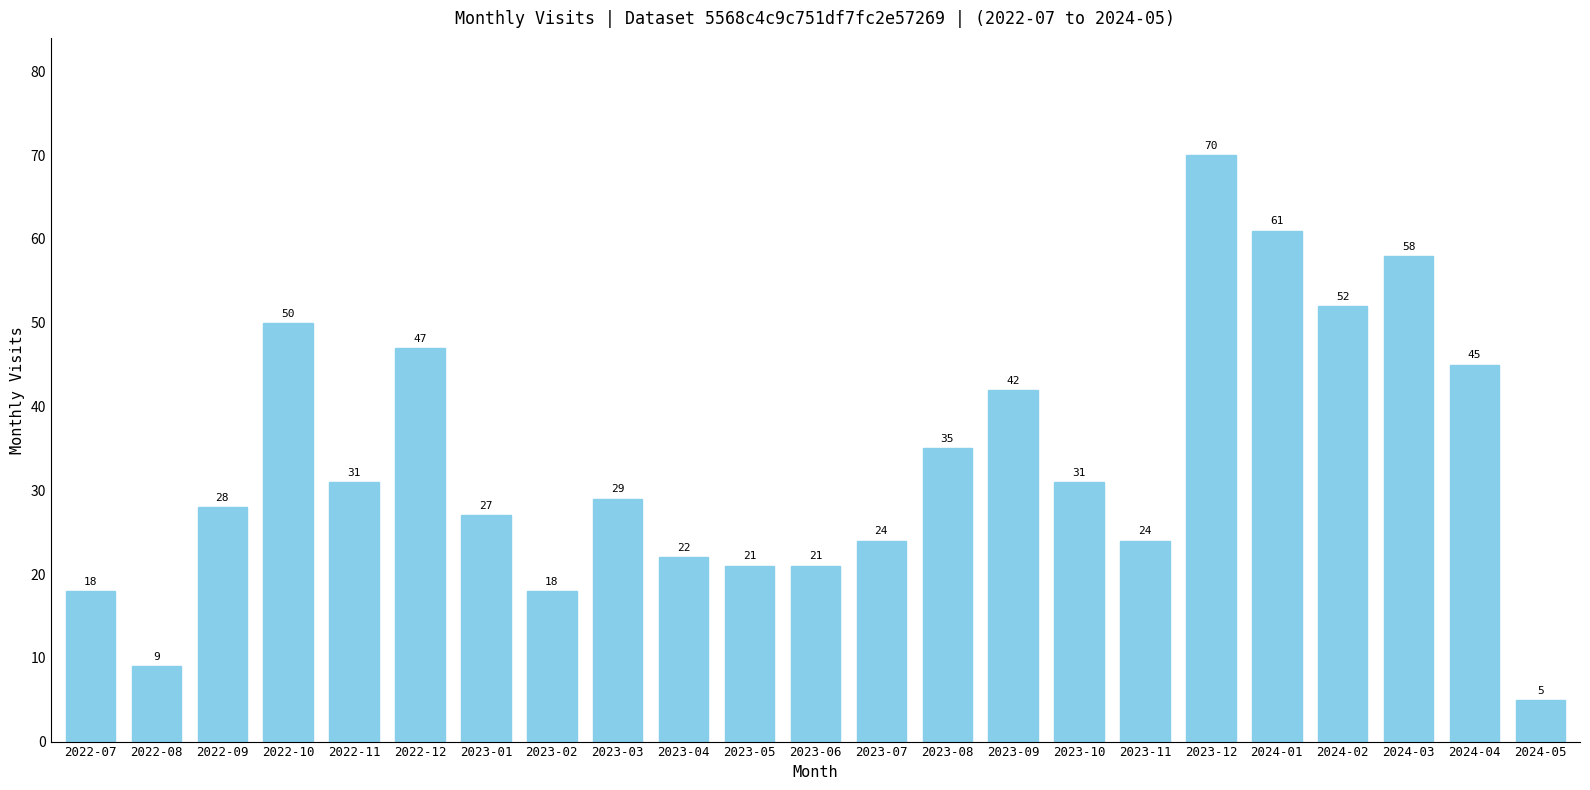

At which label is the value closest to 37?

2023-08